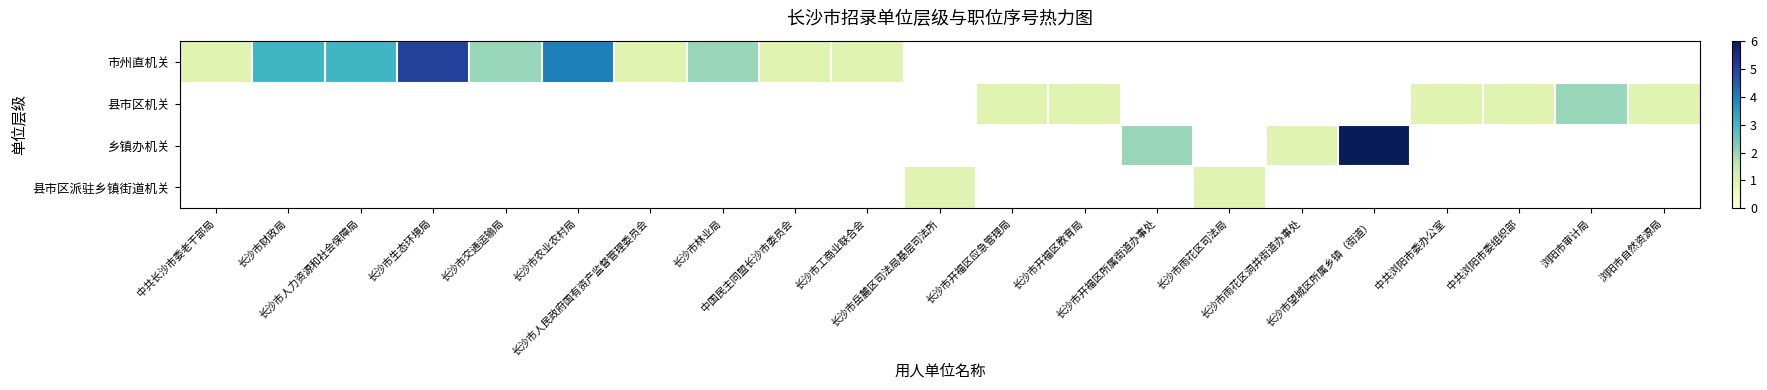

Is the value of 县市区派驻乡镇街道机关 at 中共长沙市委老干部局 greater than the value of 市州直机关 at 浏阳市审计局?

No